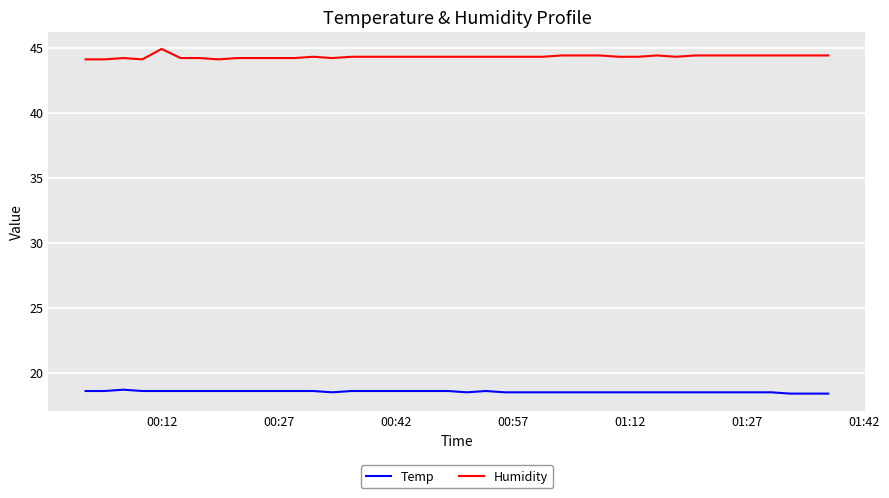

Which series has the largest total across all categories?

Humidity